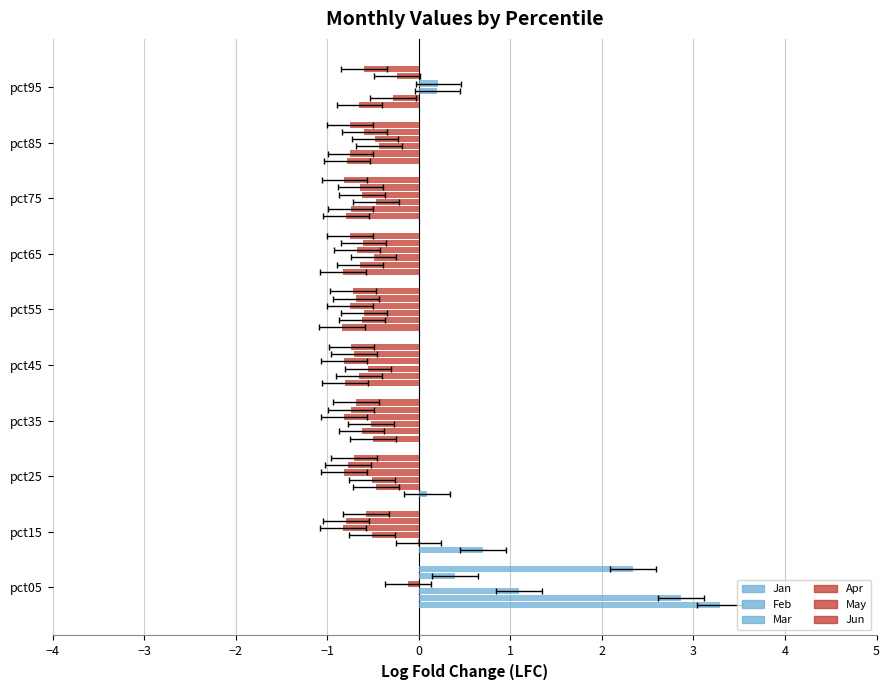

What is the smallest value displayed?

-0.8